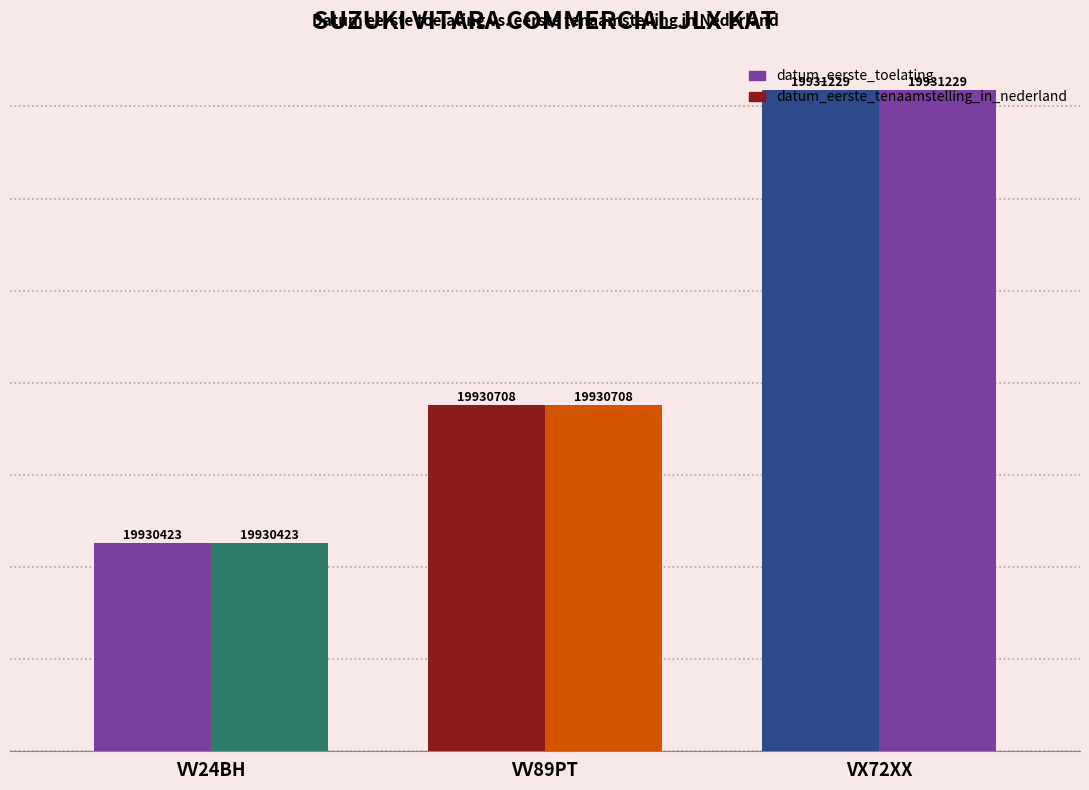

What is the difference between the datum_eerste_toelating values at VV24BH and VX72XX?

246